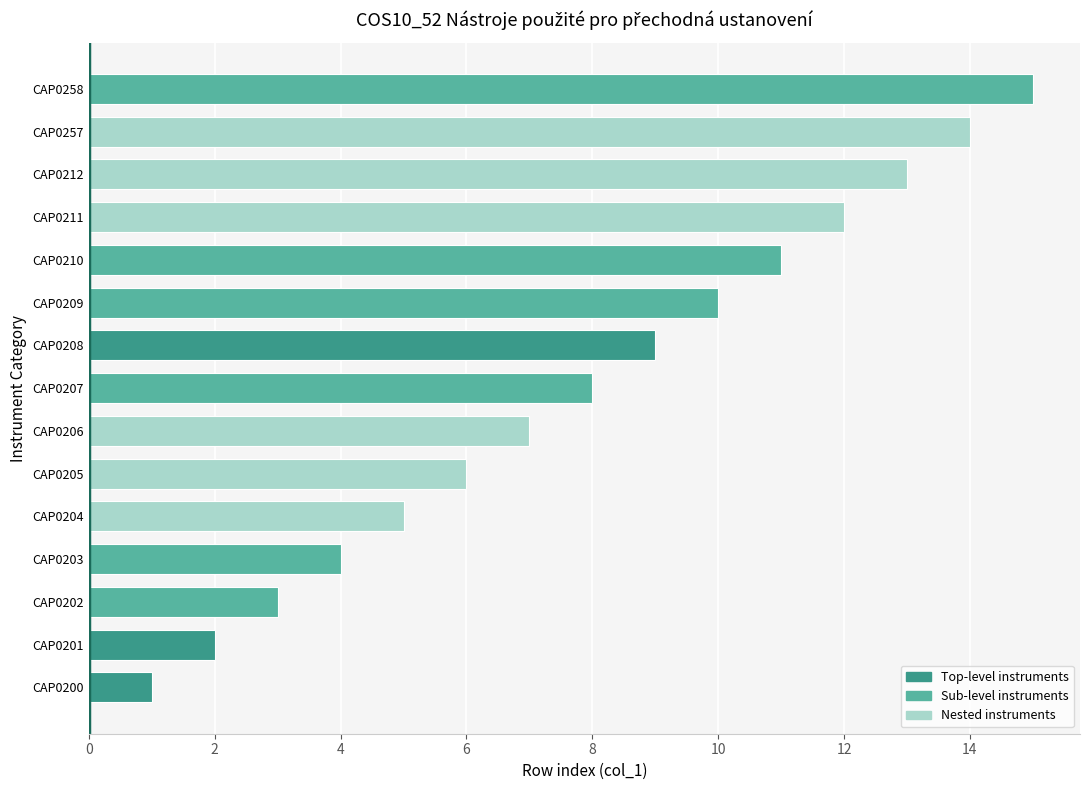

What is the change in value from CAP0210 to CAP0212?

+2